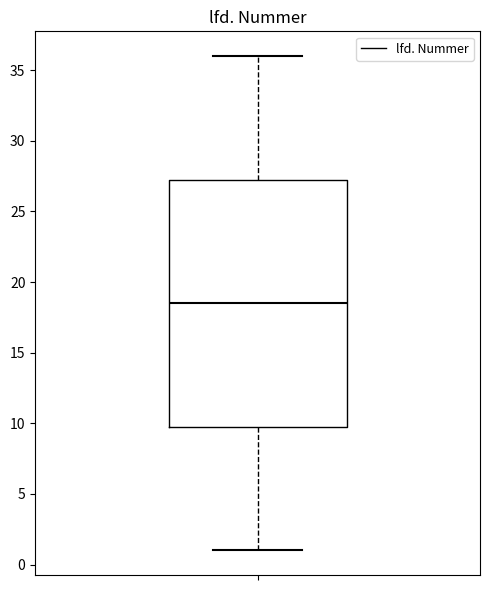

Transcribe this box plot: give where the median line is, the range the box spans, and where the two whiskers end, as read against the y-axis. The values are not printed on the chart, so give them approximately, as read against the axis.

median 18.5, box 10.0 to 27.5, whiskers 1.0 to 36.0